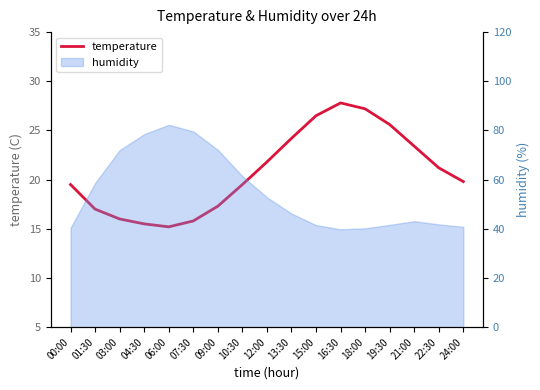

True or false: the data shows 21.8 at 12:00.

True